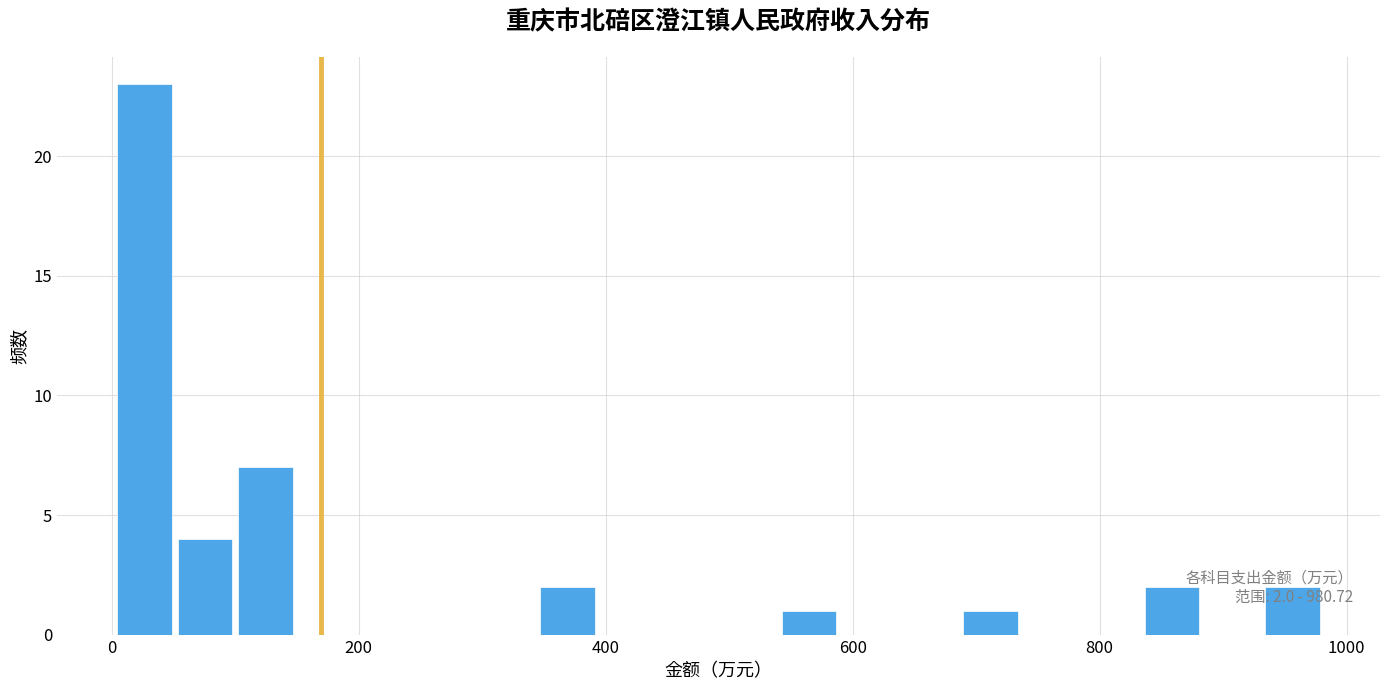

Read against the x-axis, roughly where is the centre of the tallest bar?

20